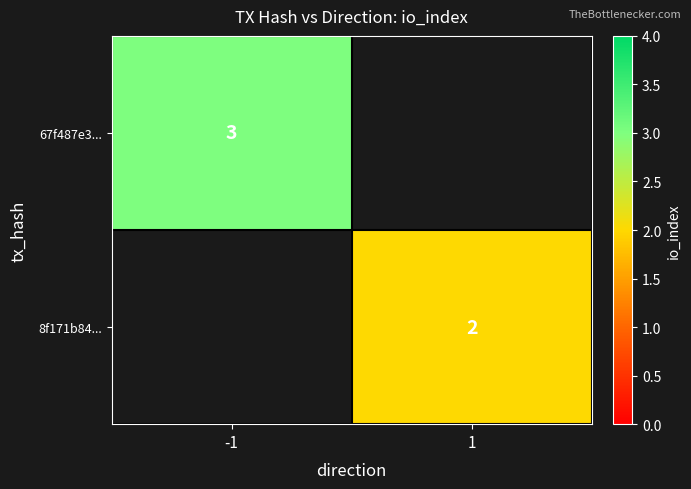

What is the greatest value displayed?

3.0